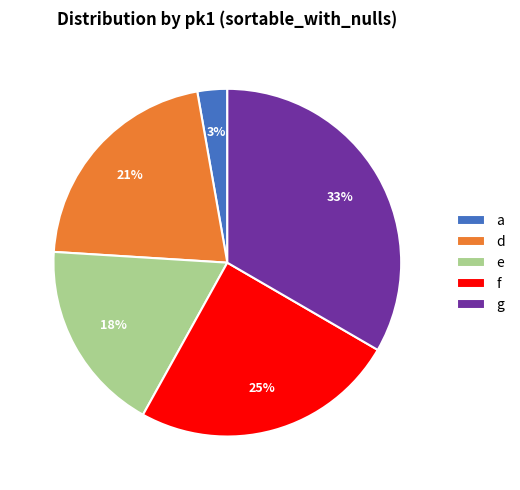

Do a and e together represent more than half of the pie?

No